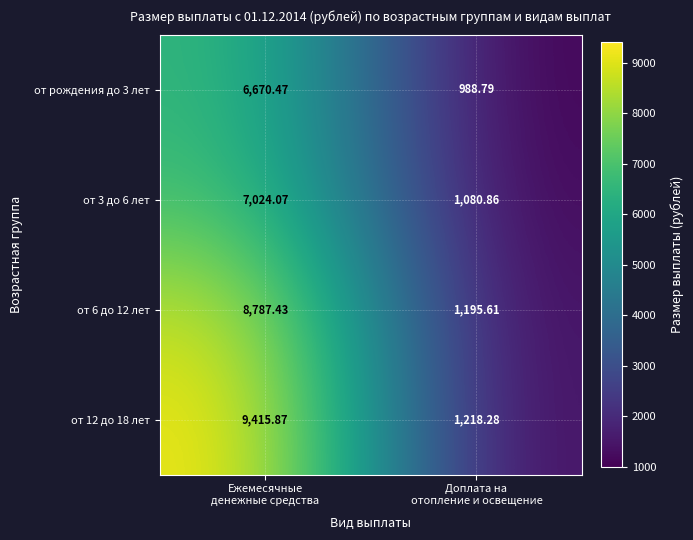

How many data points does each series have?

2